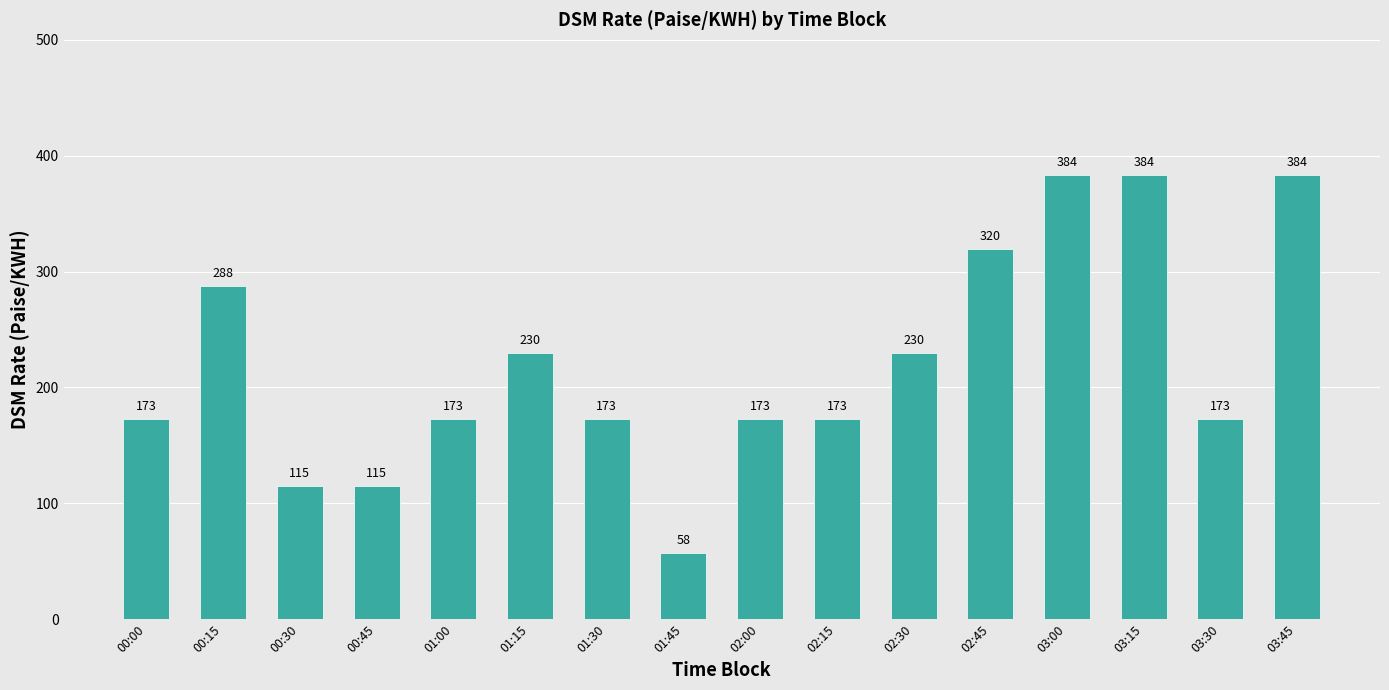

Is it true that the value at 01:15 is 230.1?

True